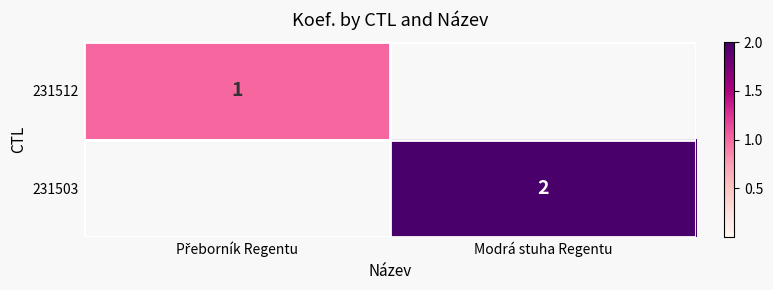

True or false: 231503 has a value of 3 at Modrá stuha Regentu.

False